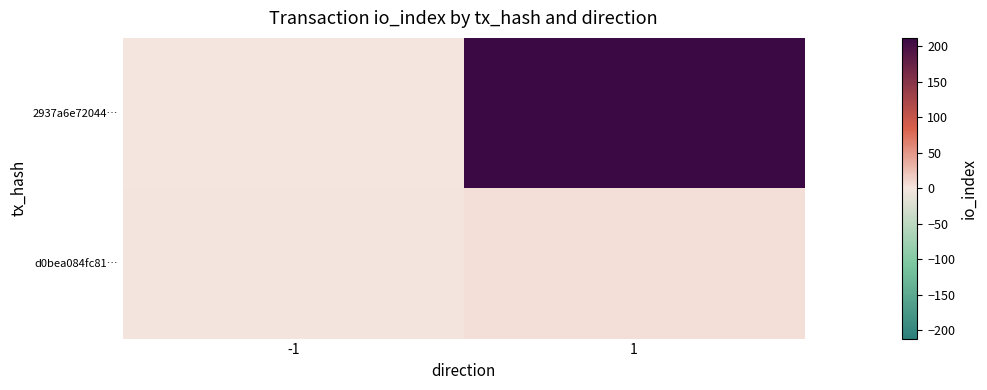

Reading left to right, extract all data points from this chart.

2937a6e72044…: -1=-1	1=212
d0bea084fc81…: -1=1	1=4